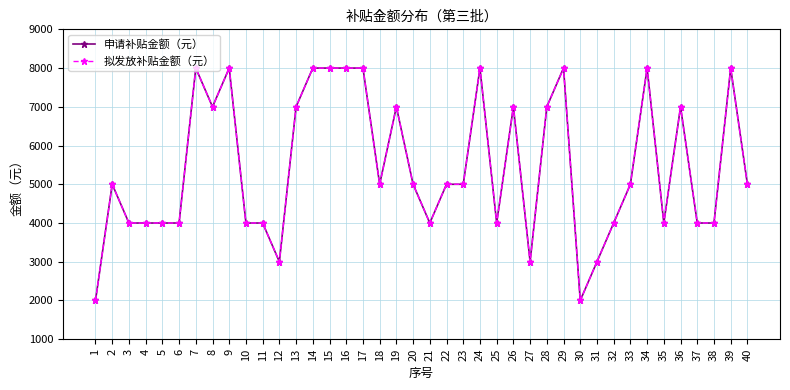

Reading left to right, transcribe all the data shown in this chart.

申请补贴金额（元）: 2000	5000	4000	4000	4000	4000	8000	7000	8000	4000	4000	3000	7000	8000	8000	8000	8000	5000	7000	5000	4000	5000	5000	8000	4000	7000	3000	7000	8000	2000	3000	4000	5000	8000	4000	7000	4000	4000	8000	5000
拟发放补贴金额（元）: 2000	5000	4000	4000	4000	4000	8000	7000	8000	4000	4000	3000	7000	8000	8000	8000	8000	5000	7000	5000	4000	5000	5000	8000	4000	7000	3000	7000	8000	2000	3000	4000	5000	8000	4000	7000	4000	4000	8000	5000